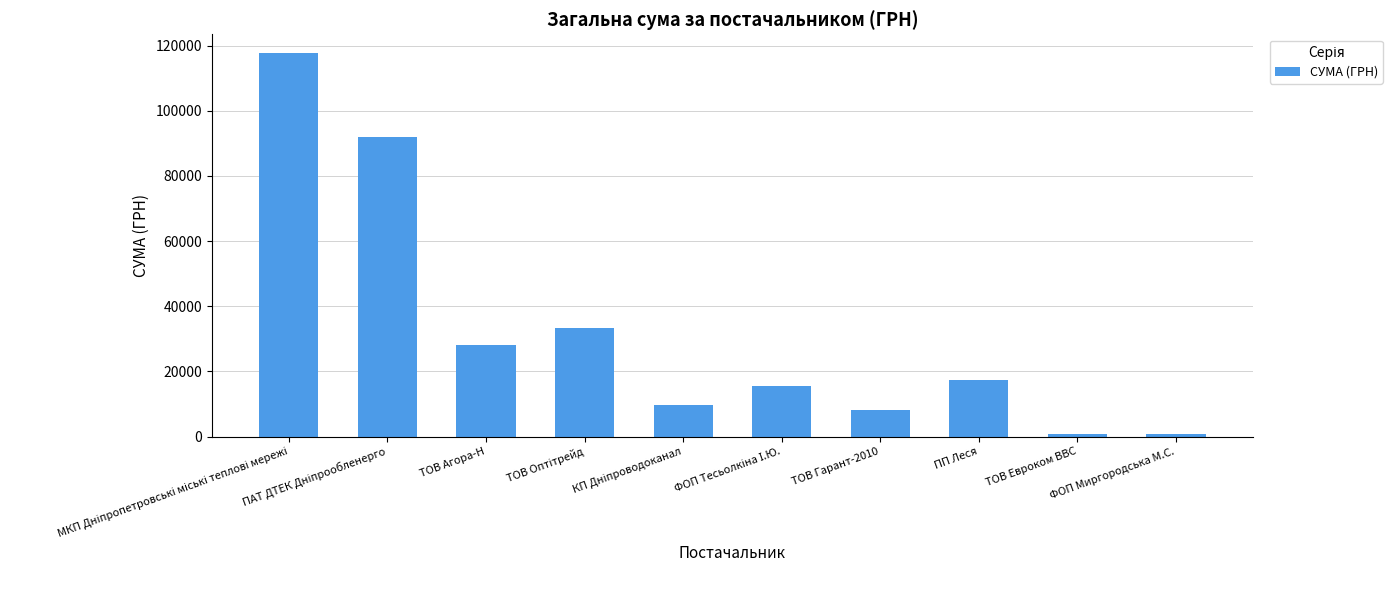

What is the value of the 1st bar from the left?

117568.8